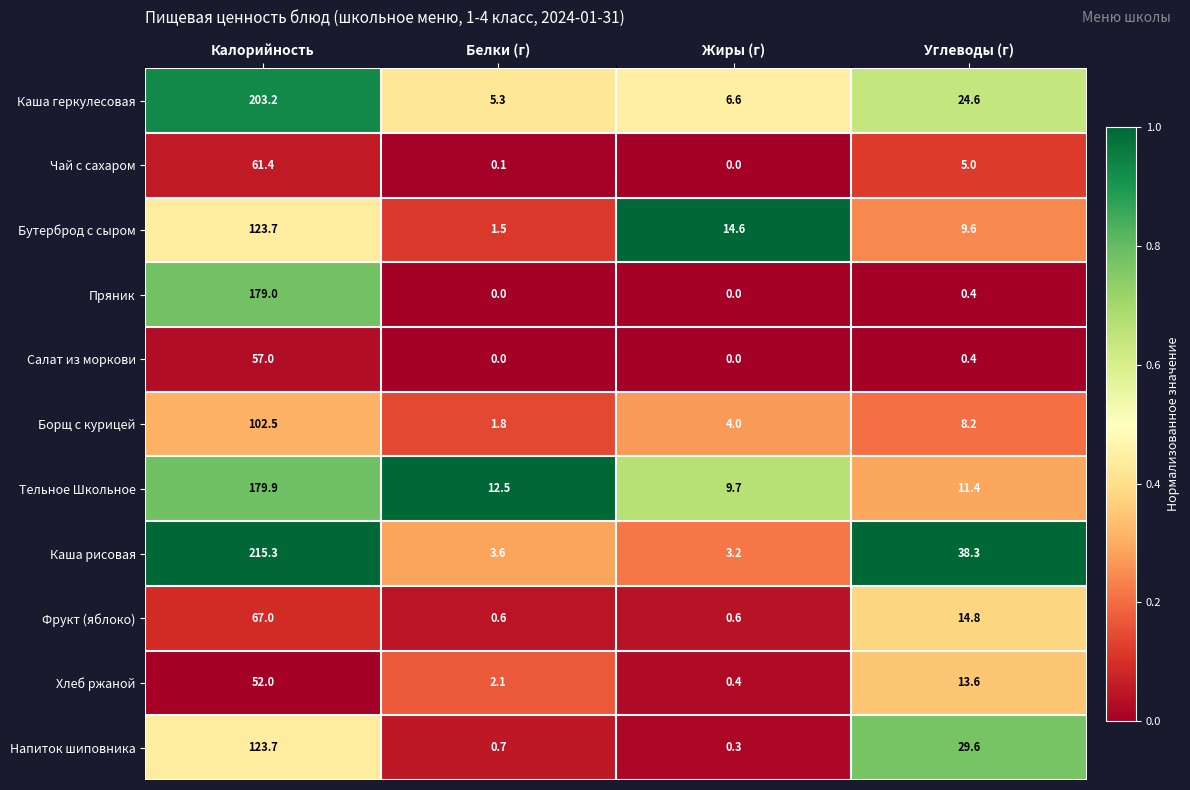

Which series has the largest total across all categories?

Каша рисовая